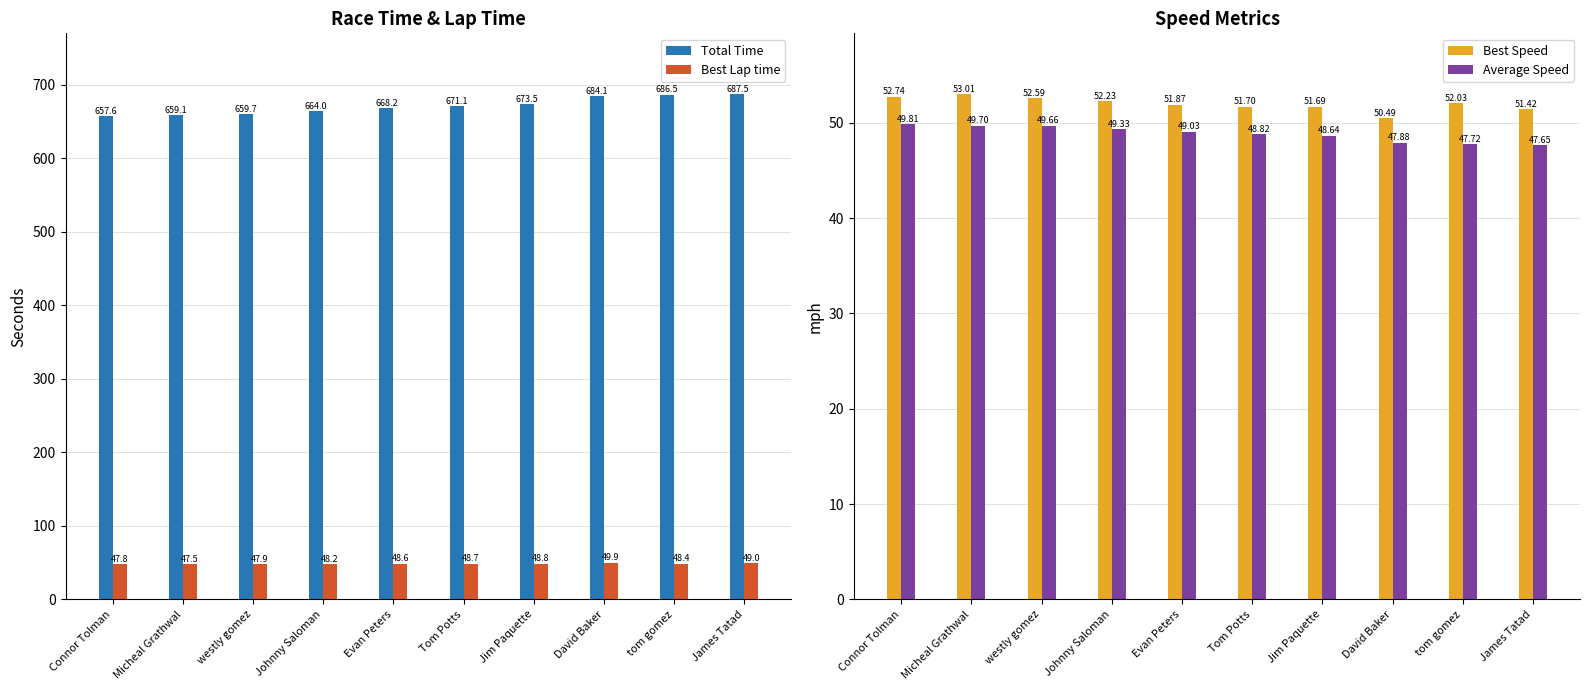

How many data points does each series have?

10